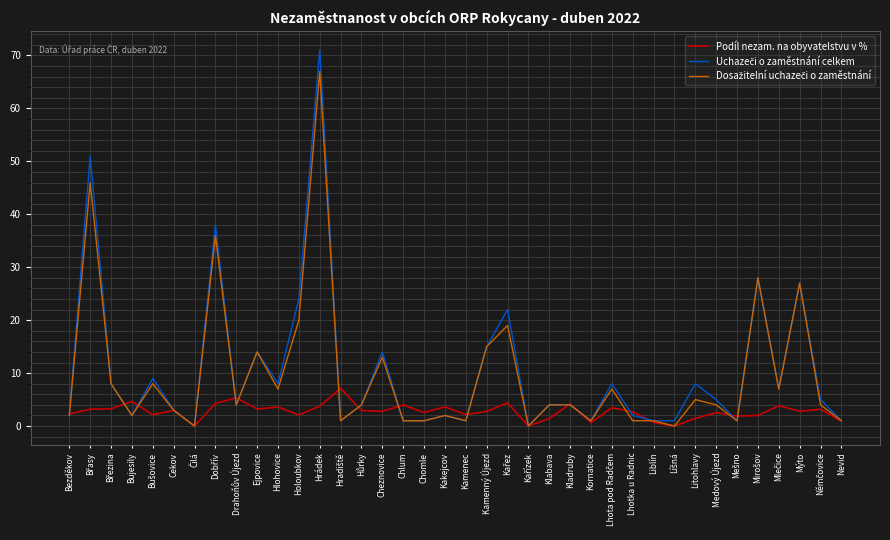

What is the difference between the highest and lowest values at Nevid?

0.1